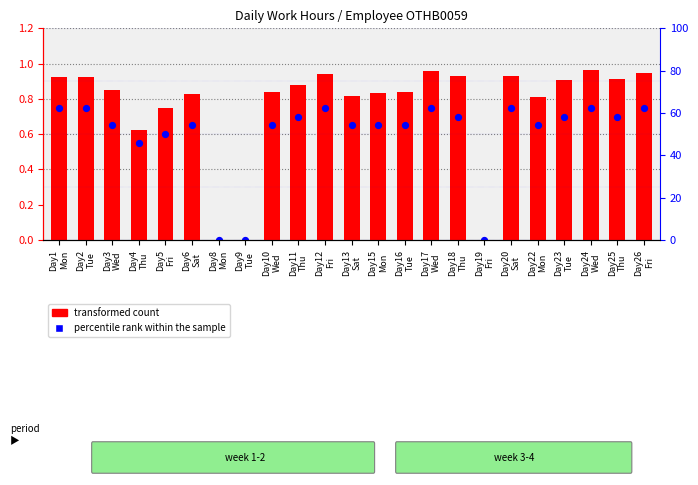

At how many categories does at least one series exceed 0?

20